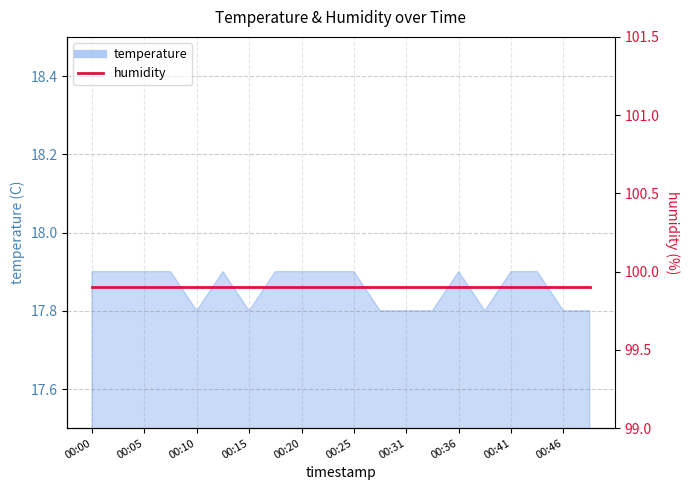

At which category does the data reach its first local peak?

00:13